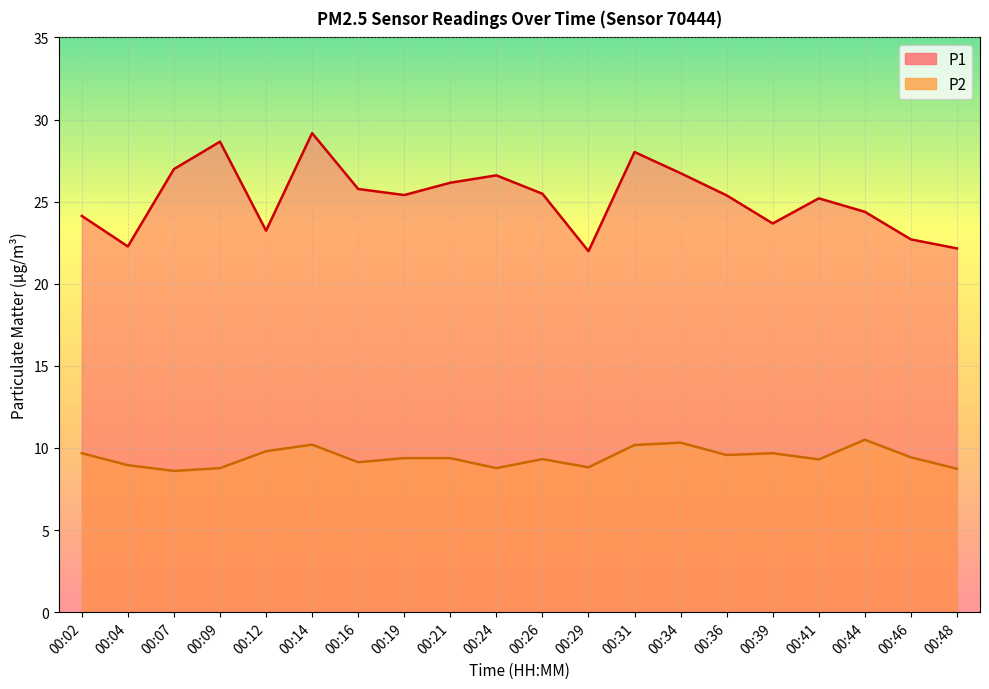

What is the difference between the P2 values at 00:07 and 00:39?

1.1